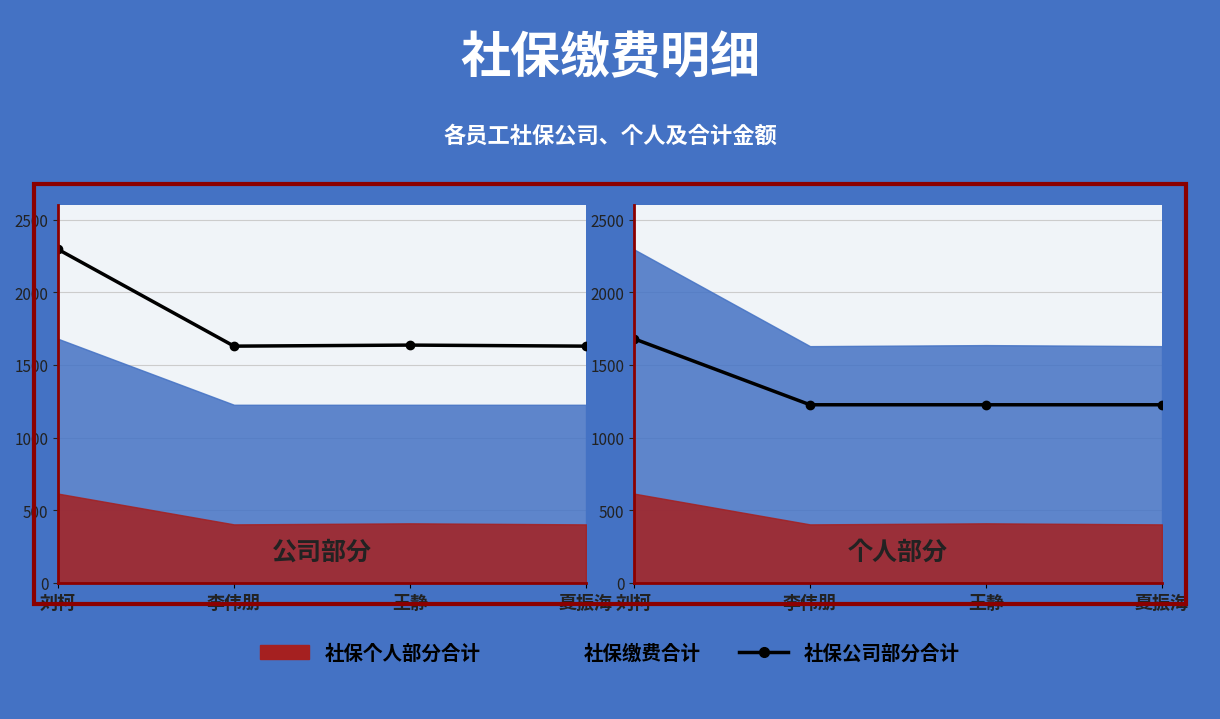

True or false: 社保公司部分合计 and 社保缴费合计 cross at least once.

False